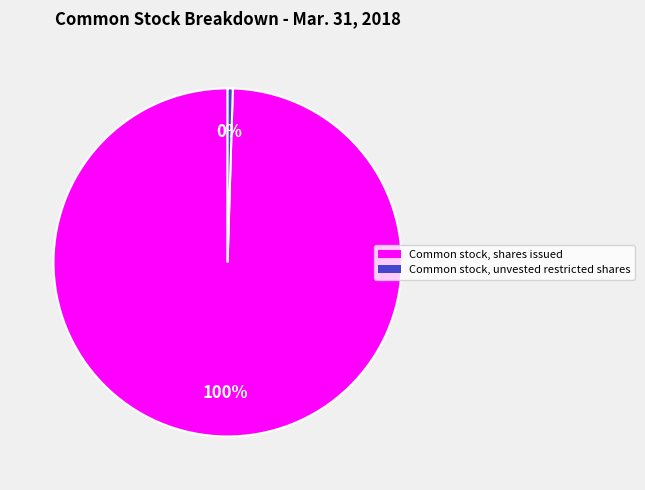

To the nearest percent, what is the combined percentage of Common stock, unvested restricted shares and Common stock, shares issued?

100%